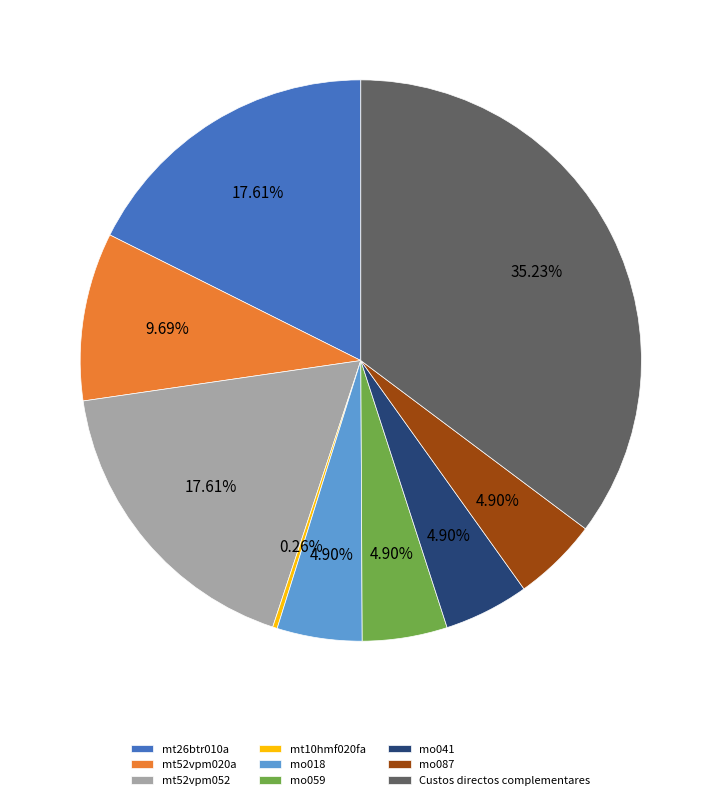

To the nearest percent, what portion does mo041 represent?

5%